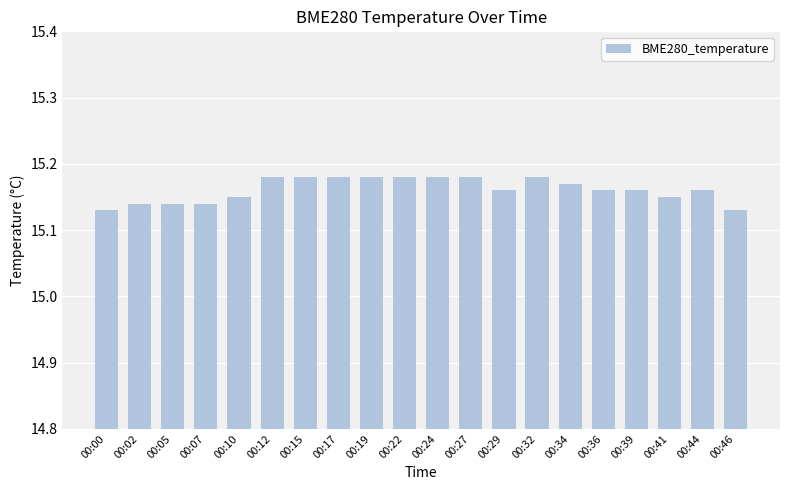

How many values are between 15 and 16?

20